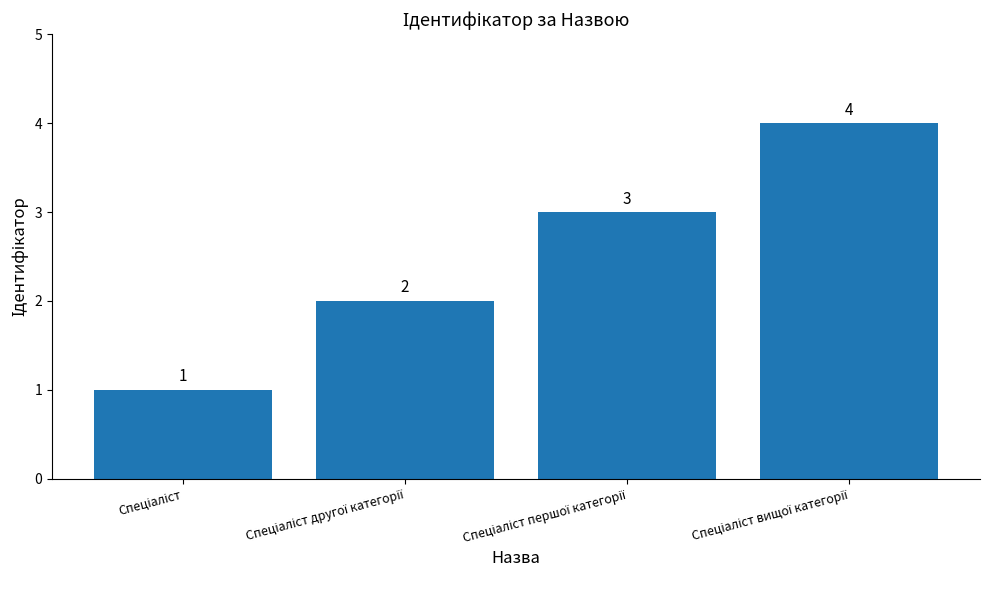

How many data points does each series have?

4